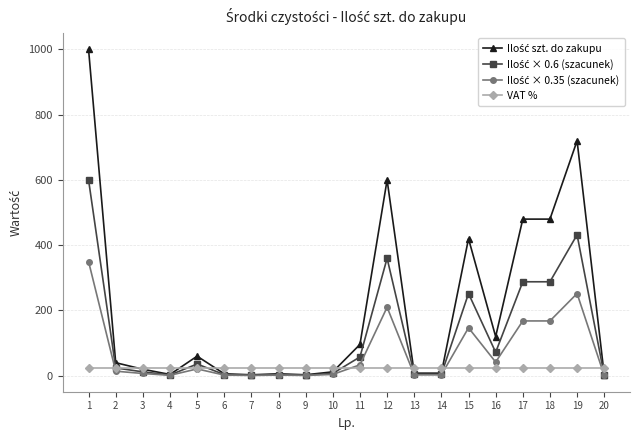

What is the difference between the highest and lowest values at 11?

73.0